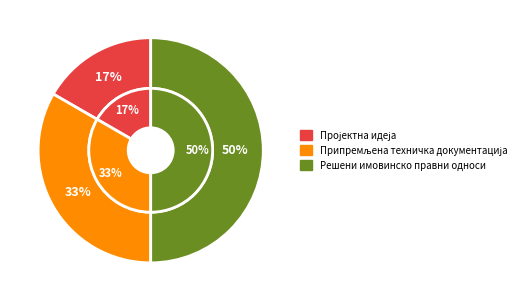

To the nearest percent, what percentage of the pie is Пројектна идеја?

17%